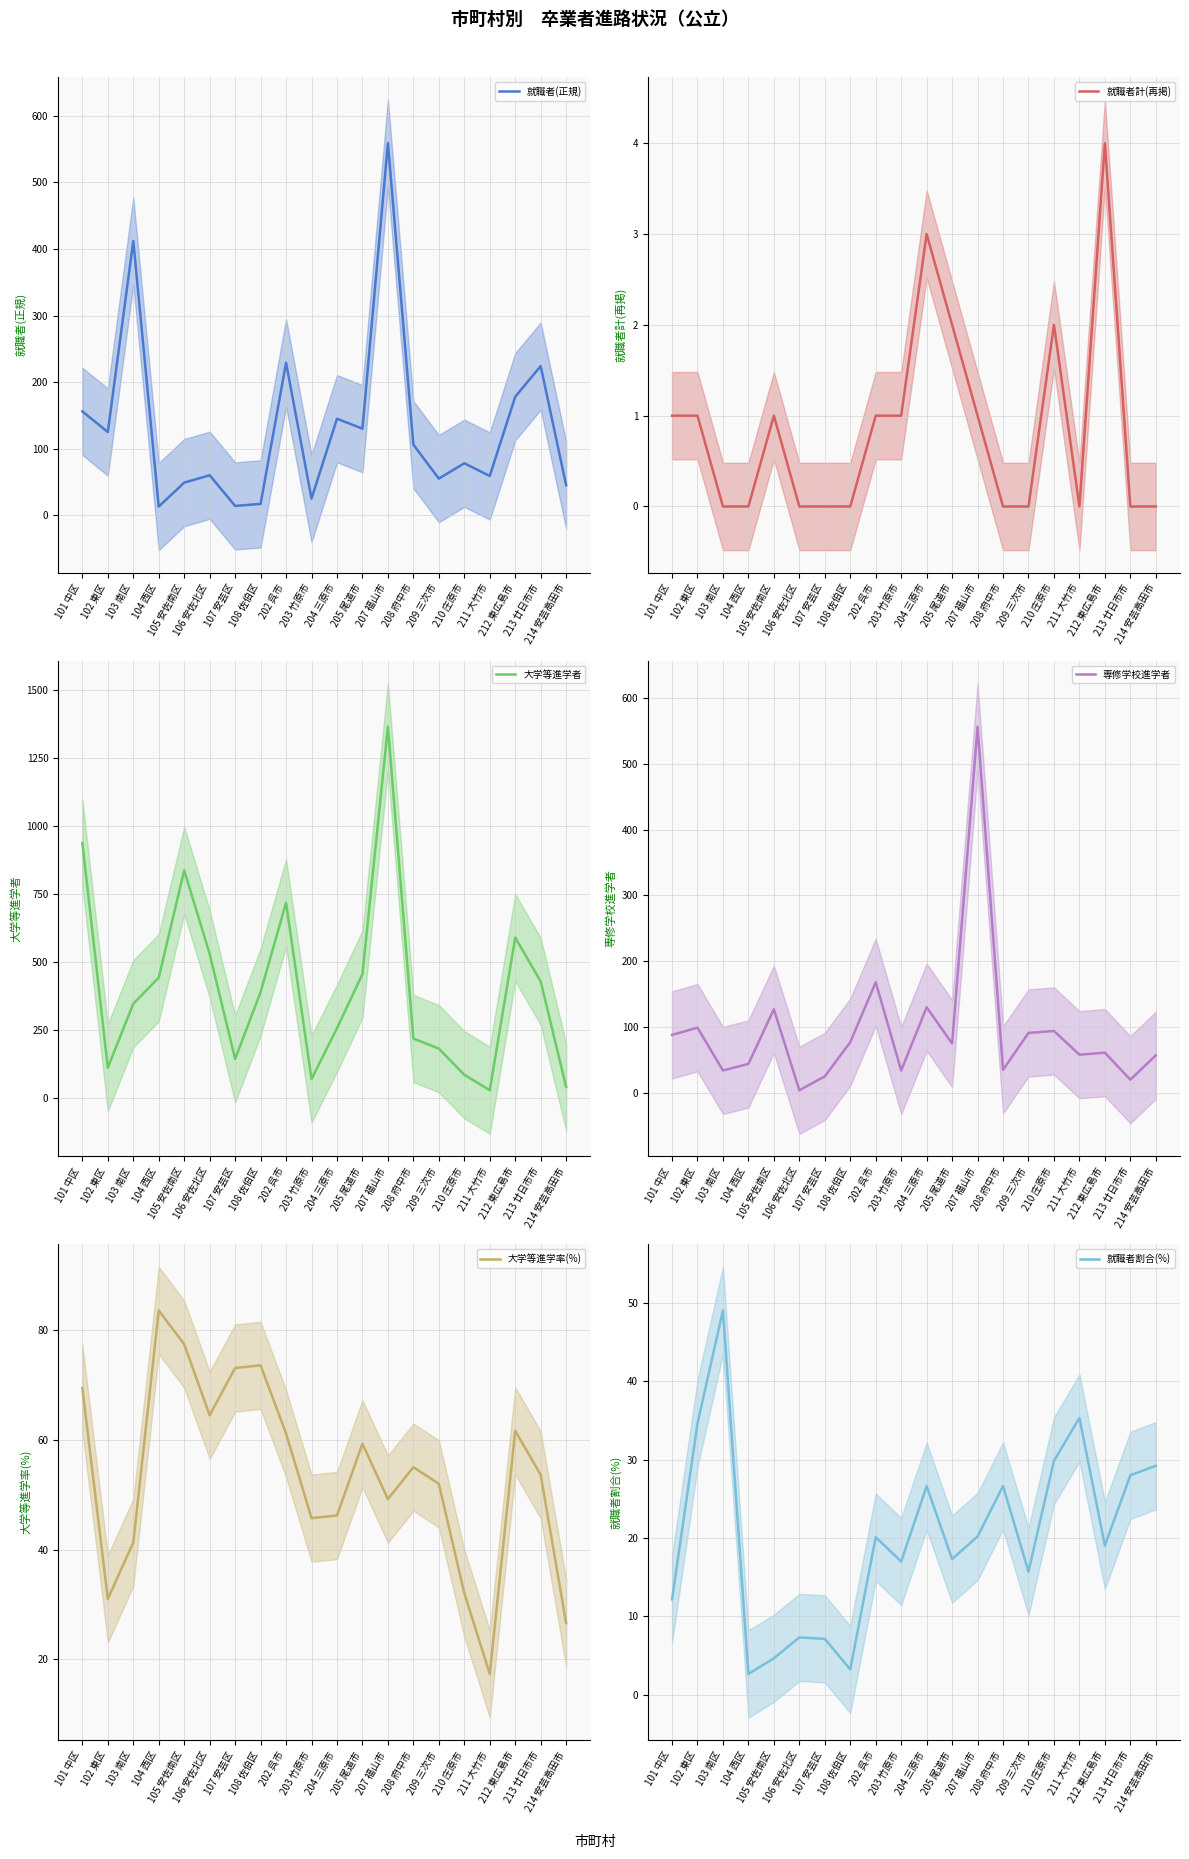

What is the label of the 20th point from the left?

214 安芸高田市